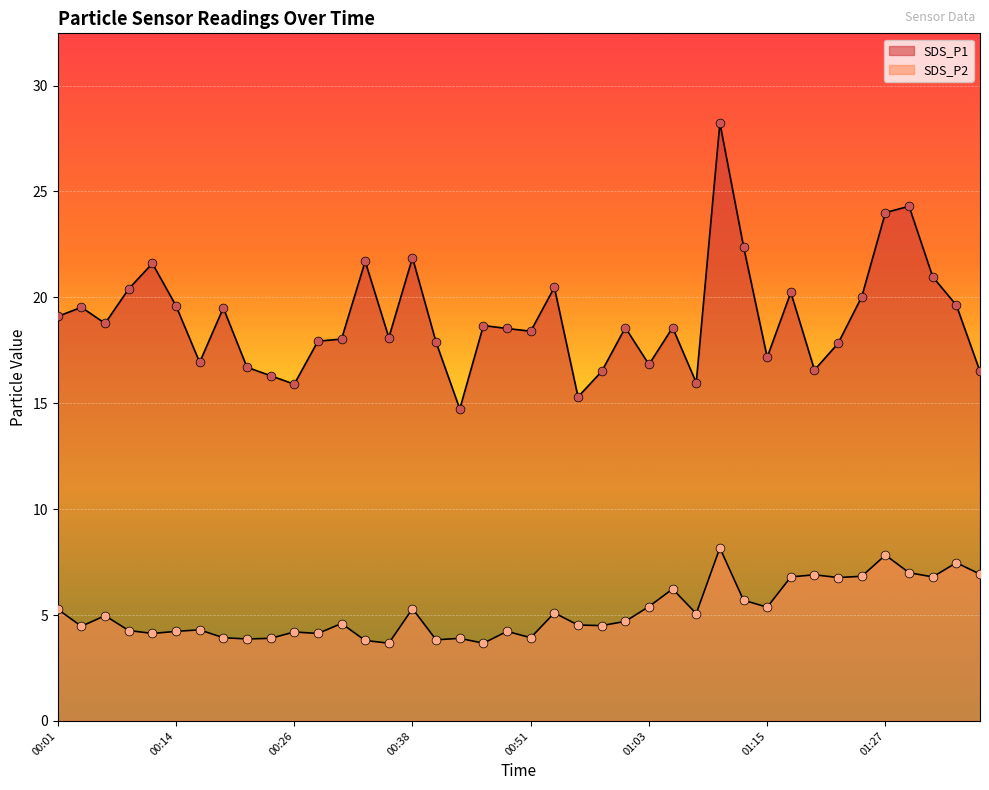

What is the total value across all series at 01:18?

27.0